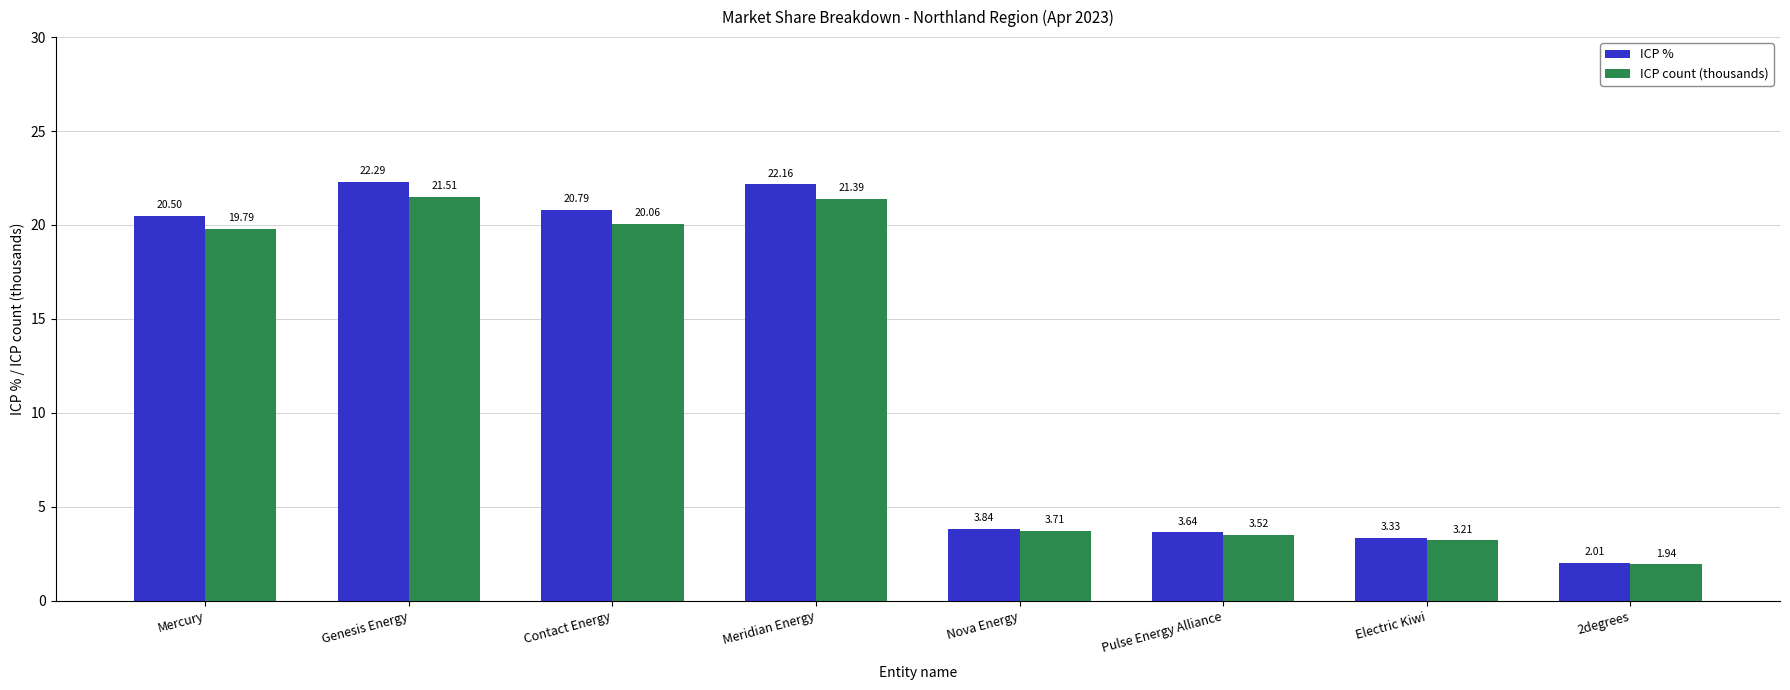

At which label is ICP % closest to 12?

Nova Energy